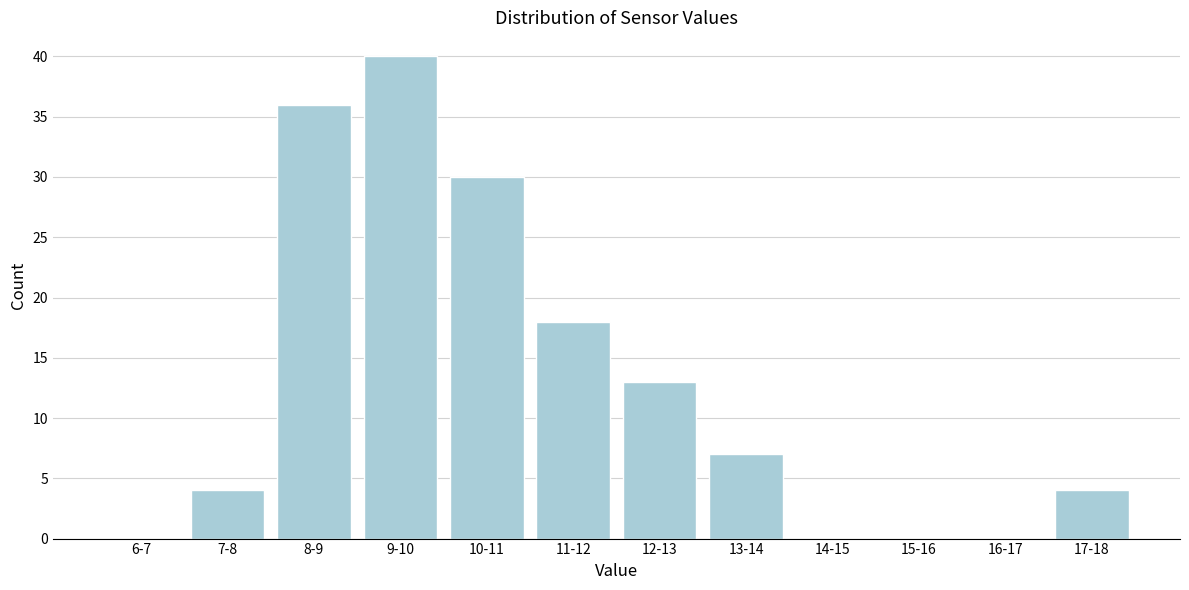

Reading left to right, extract all data points from this chart.

6-7=0	7-8=4	8-9=36	9-10=40	10-11=30	11-12=18	12-13=13	13-14=7	14-15=0	15-16=0	16-17=0	17-18=4